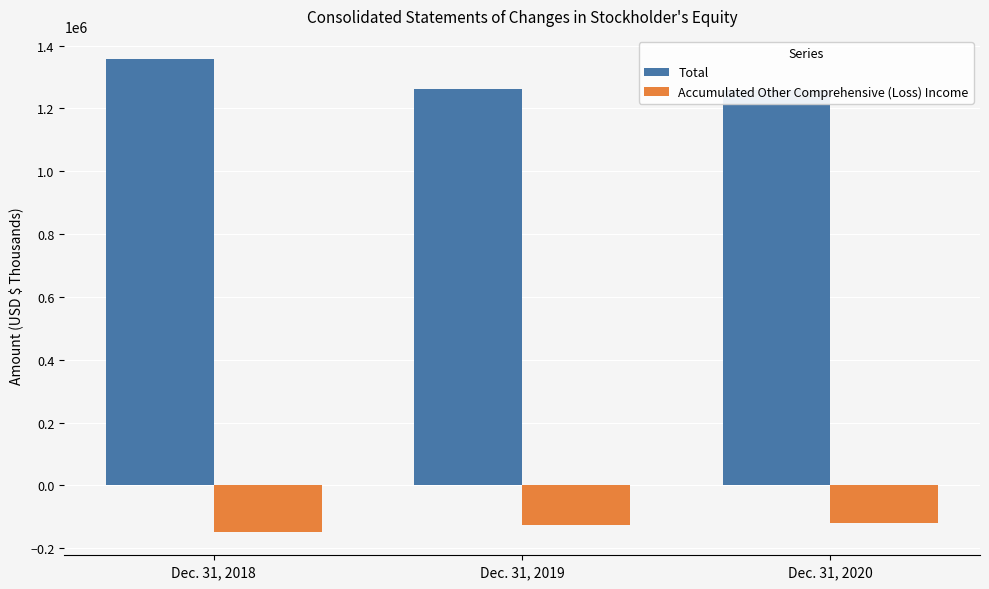

At which category is the sum across all series the highest?

Dec. 31, 2018